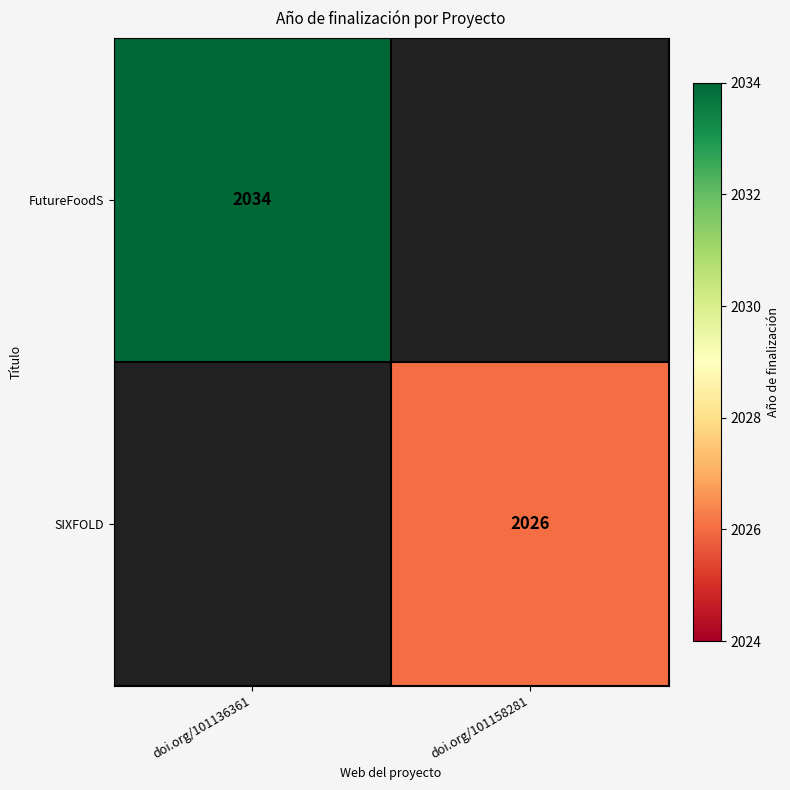

The FutureFoodS series shows 627 at doi.org/101136361. True or false?

False